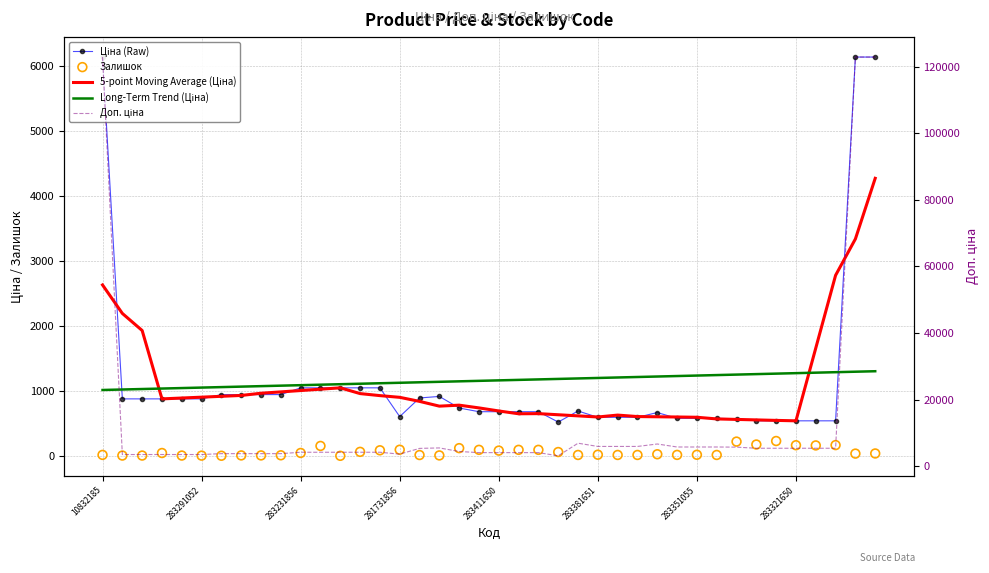

At which category is the sum across all series the highest?

39